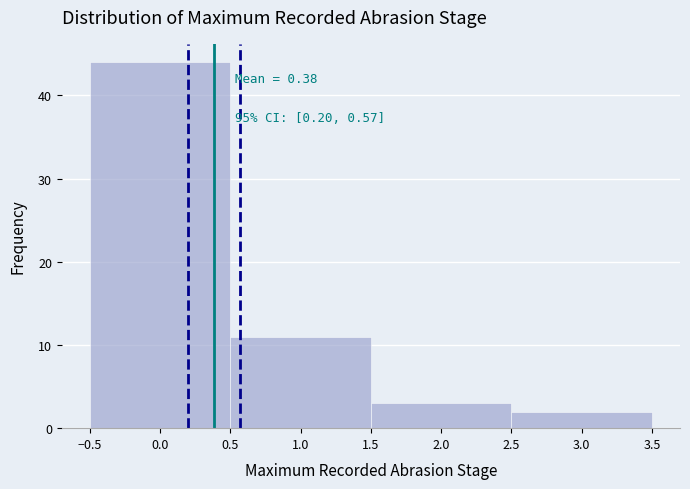

Over which range of the x-axis is the bar tallest?

-0.5 to 0.5